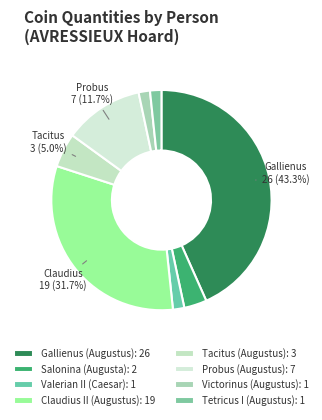

Which has a higher value, Valerian II (Caesar) or Gallienus (Augustus)?

Gallienus (Augustus)